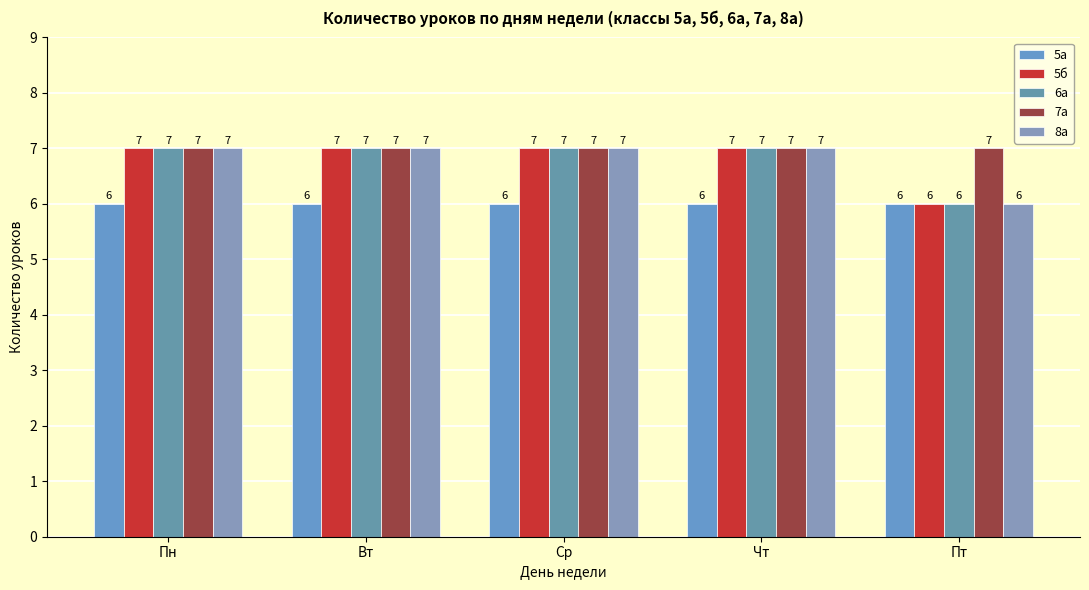

List the series in order of their peak value, lowest first.

5а, 5б, 6а, 7а, 8а